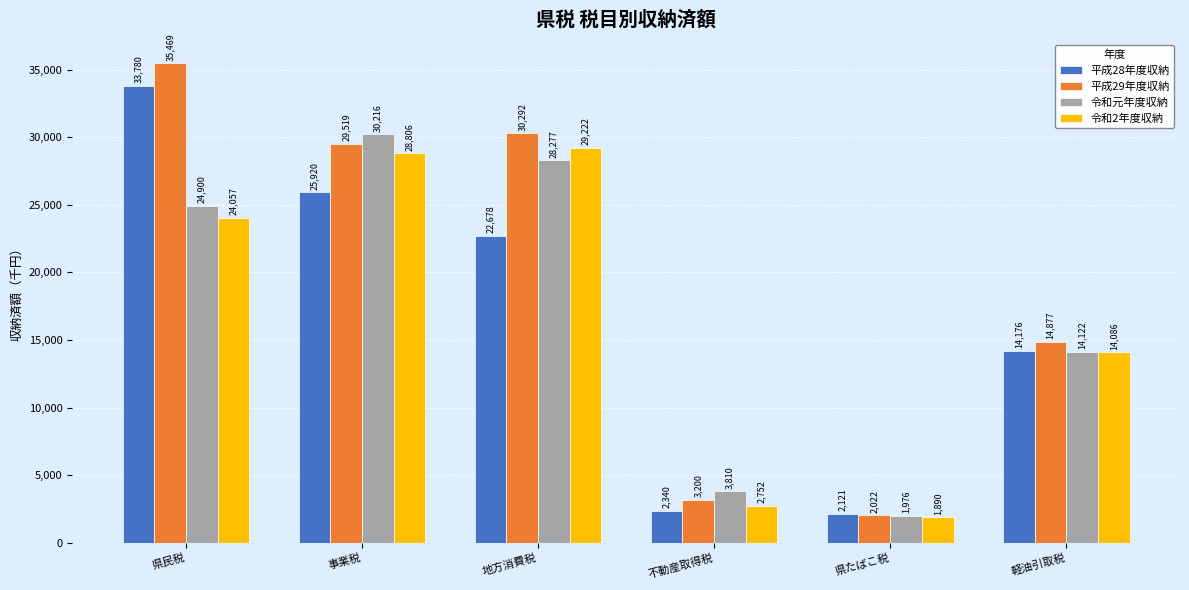

Reading left to right, what are all the values shown in this chart?

平成28年度収納: 県民税=33780000	事業税=25920646	地方消費税=22678077	不動産取得税=2340291	県たばこ税=2121830	軽油引取税=14176077
平成29年度収納: 県民税=35469010	事業税=29519707	地方消費税=30292322	不動産取得税=3200886	県たばこ税=2022649	軽油引取税=14877460
令和元年度収納: 県民税=24900296	事業税=30216764	地方消費税=28277935	不動産取得税=3810202	県たばこ税=1976189	軽油引取税=14122971
令和2年度収納: 県民税=24057235	事業税=28806449	地方消費税=29222403	不動産取得税=2752683	県たばこ税=1890471	軽油引取税=14086307